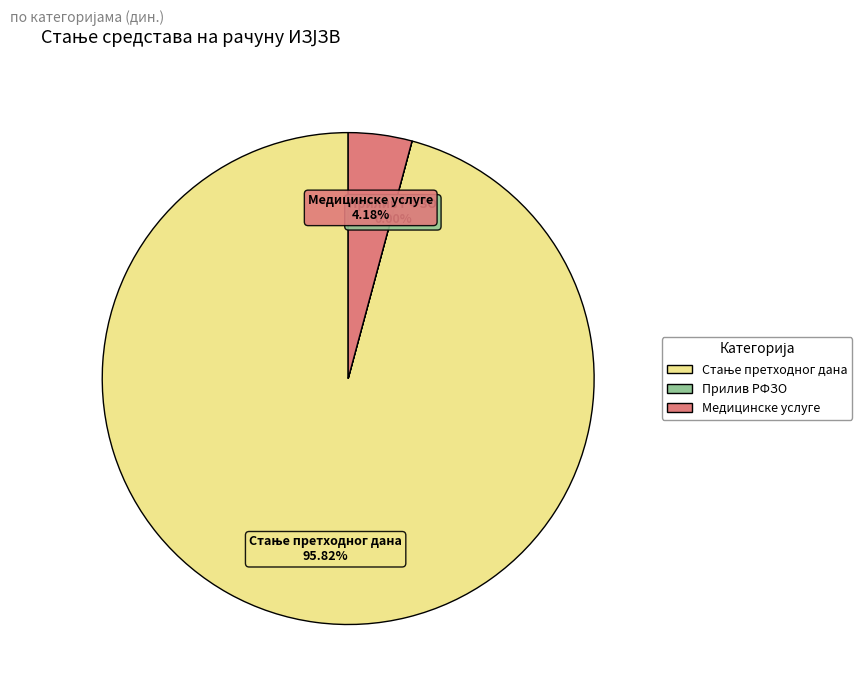

Is there a majority slice in this chart?

Yes